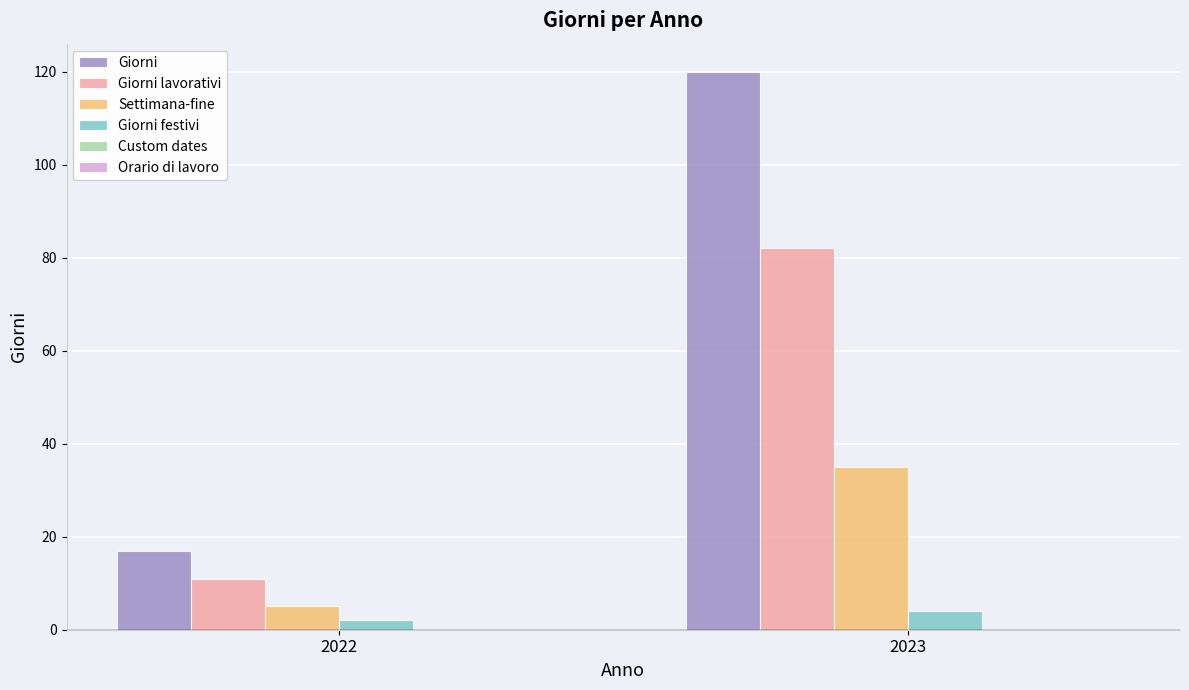

Which series has the largest total across all categories?

Giorni